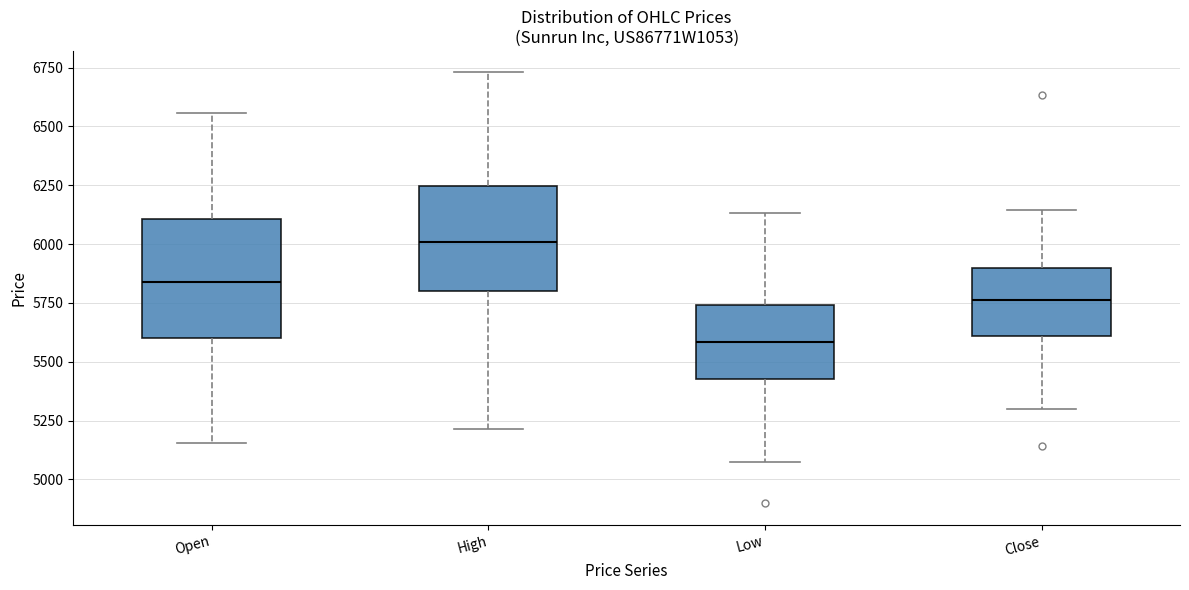

Reading left to right, transcribe this box plot: for each box, give where its median line is, the range the box spans, and where its two whiskers end, as read against the y-axis. The values are not printed on the chart, so give them approximately, as read against the axis.

Open: median 5850, box 5600 to 6100, whiskers 5150 to 6550
High: median 6000, box 5800 to 6250, whiskers 5200 to 6750
Low: median 5600, box 5450 to 5750, whiskers 5100 to 6150
Close: median 5750, box 5600 to 5900, whiskers 5300 to 6150